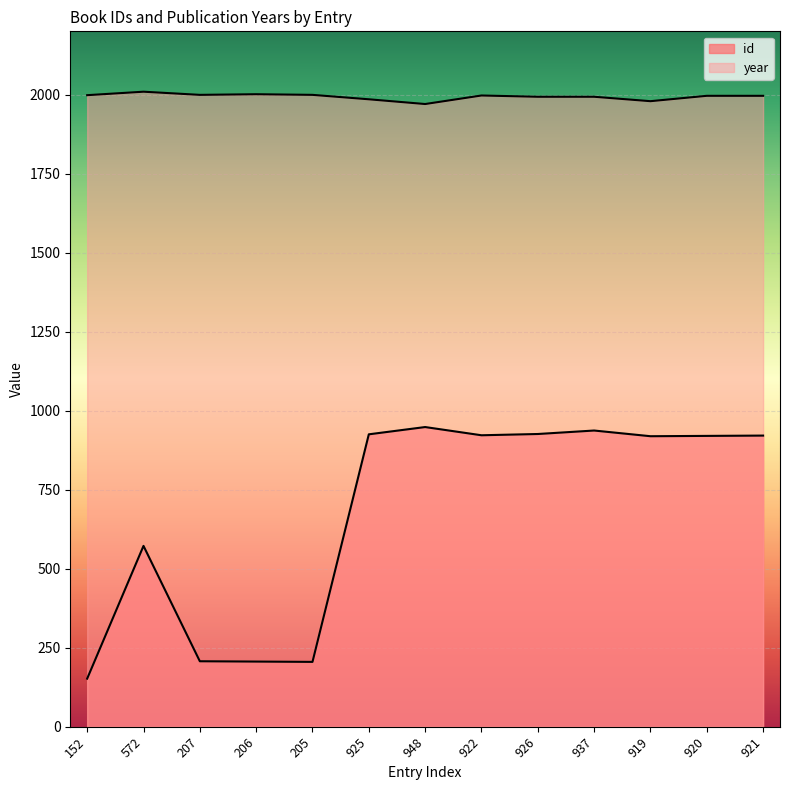

Reading left to right, extract all data points from this chart.

id: 152	572	207	206	205	925	948	922	926	937	919	920	921
year: 1998	2009	1999	2001	1999	1985	1970	1997	1993	1993	1979	1996	1996